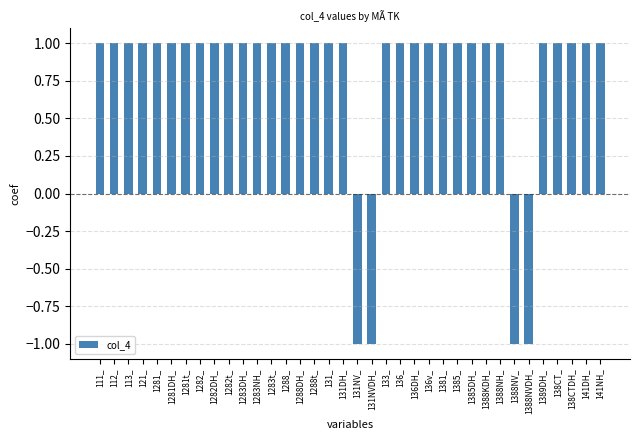

The value at 1281t_ is 2. True or false?

False